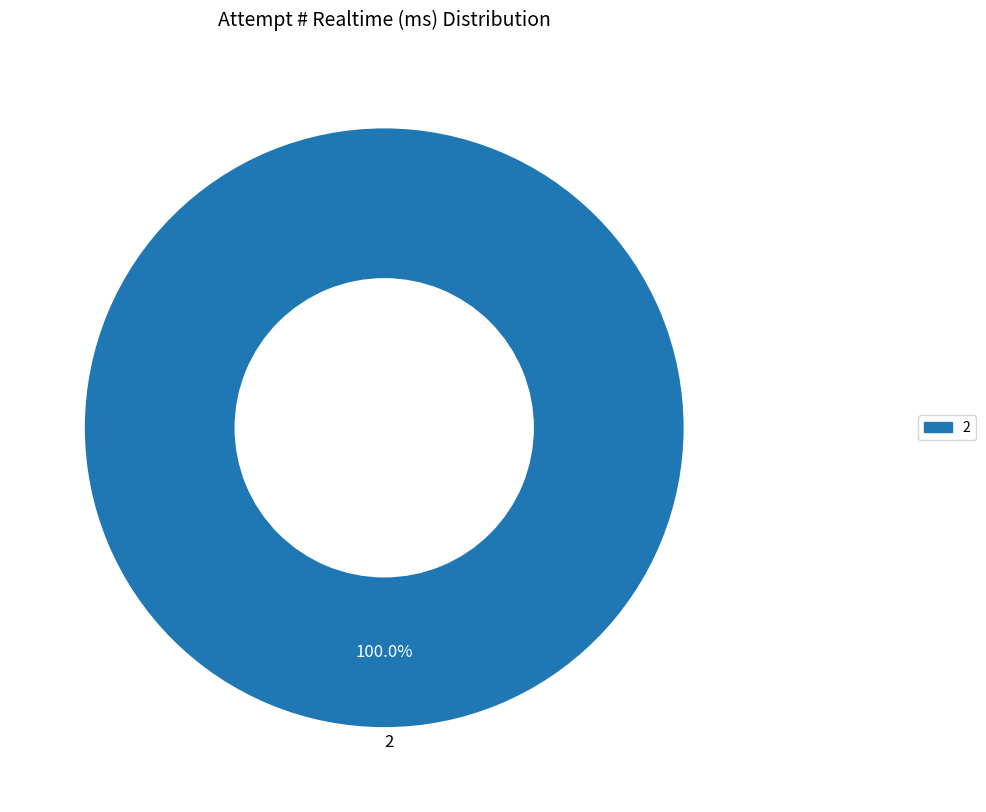

Which category accounts for the majority?

2